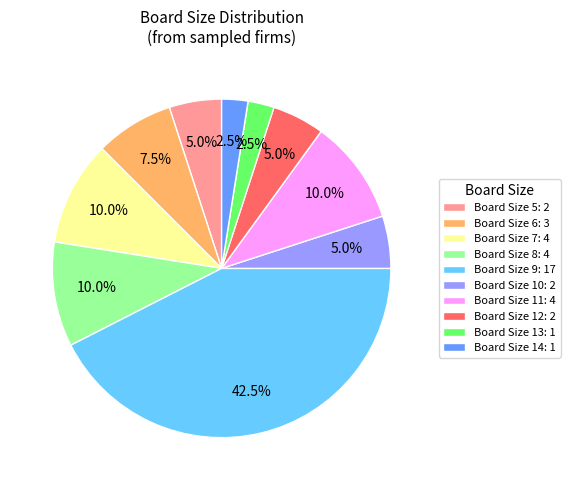

Which category has the biggest portion of the pie?

Board Size 9: 17